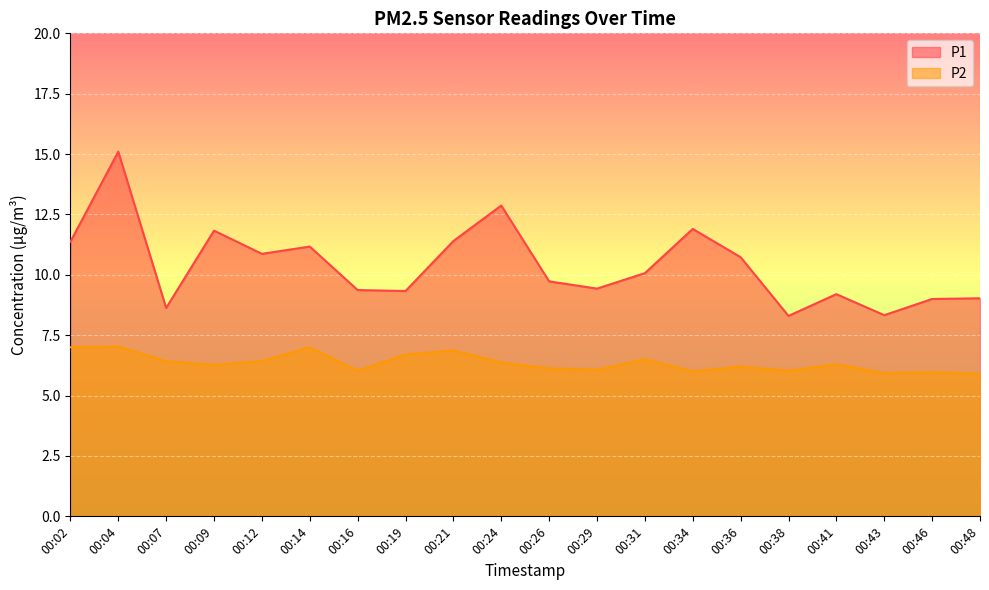

How many lines are shown in the chart?

2